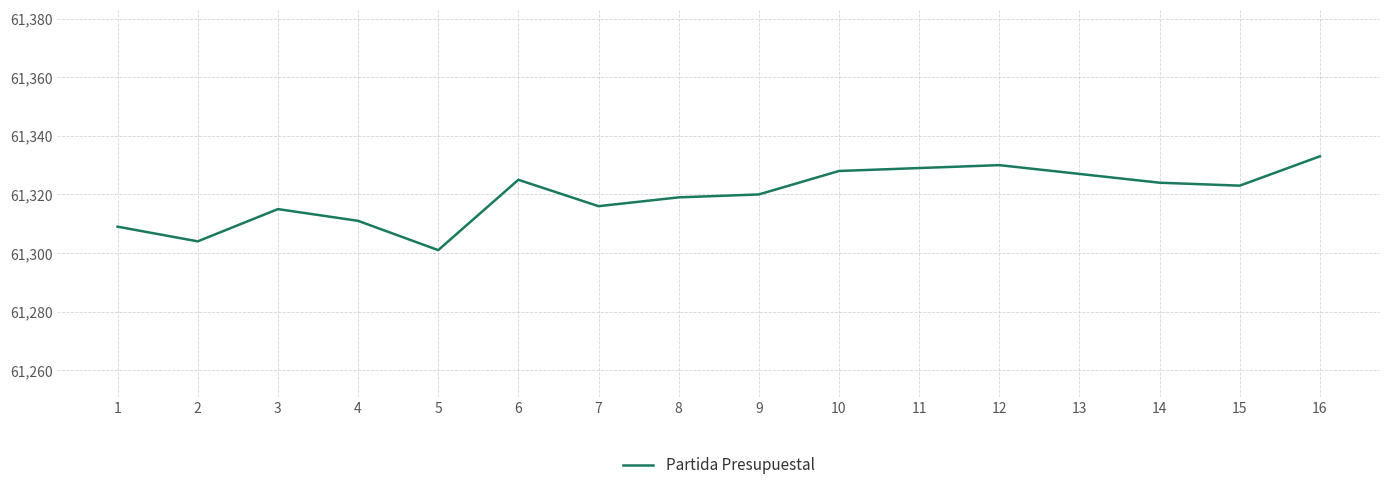

What is the change in value from 2 to 4?

+7